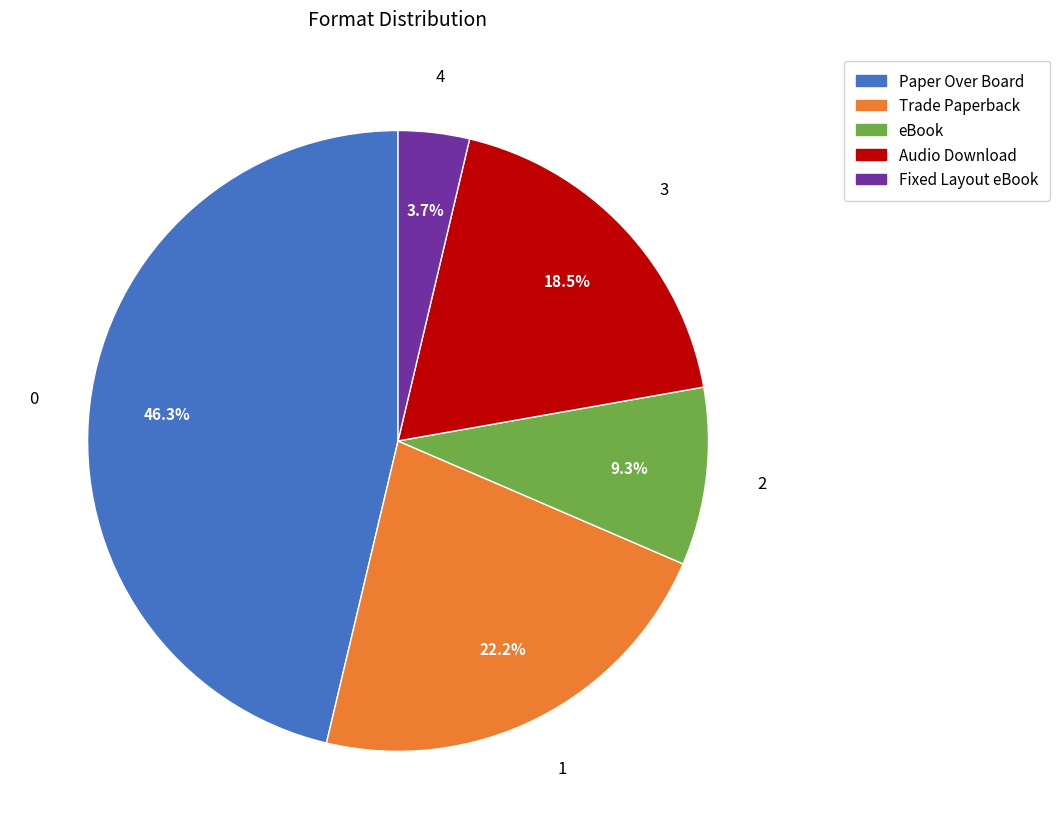

What percentage is the Paper Over Board slice, to the nearest percent?

46%